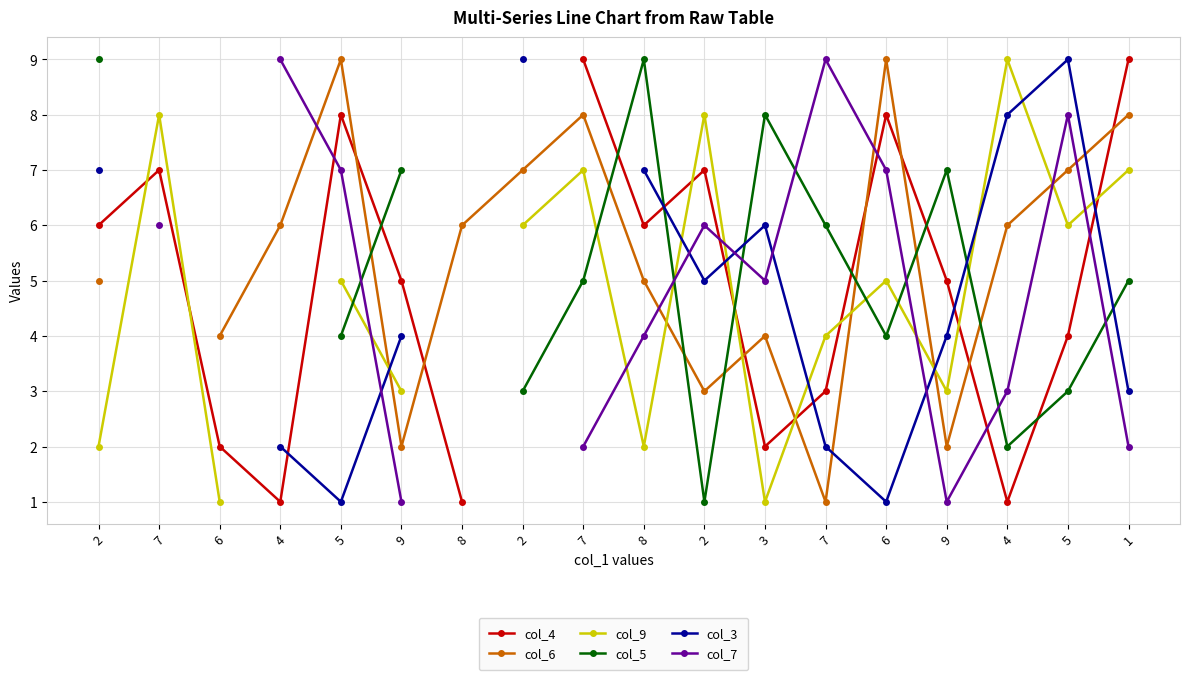

The col_5 series shows 4.0 at 6. True or false?

True